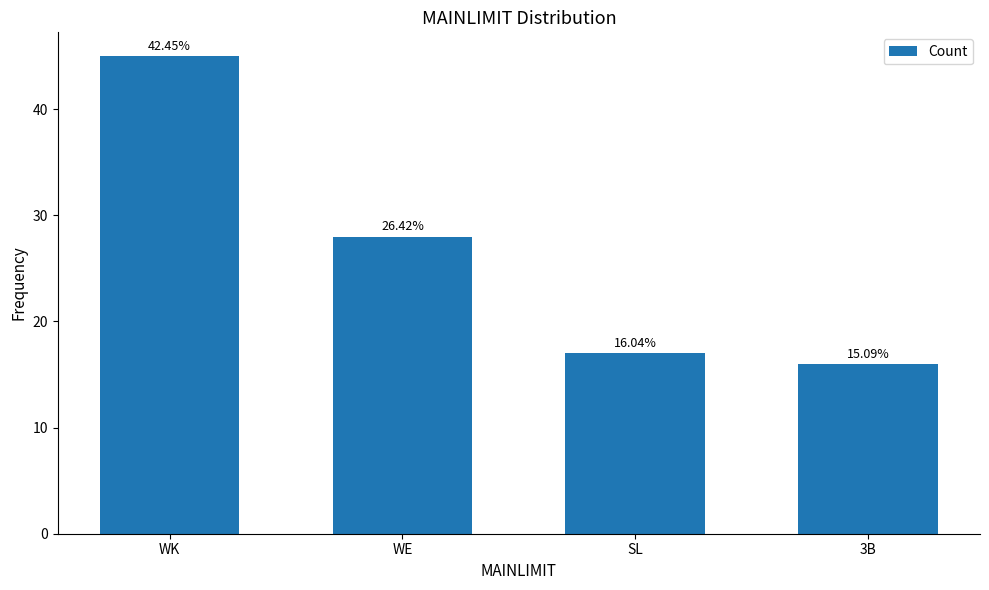

Are the bars horizontal?

No